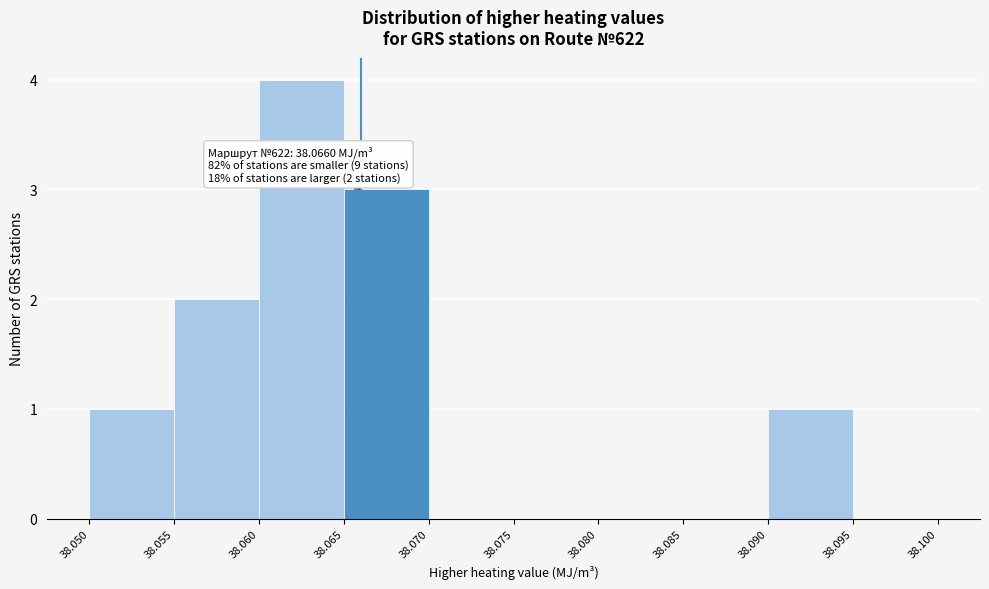

Over which range of the x-axis is the bar tallest?

38.060 to 38.065